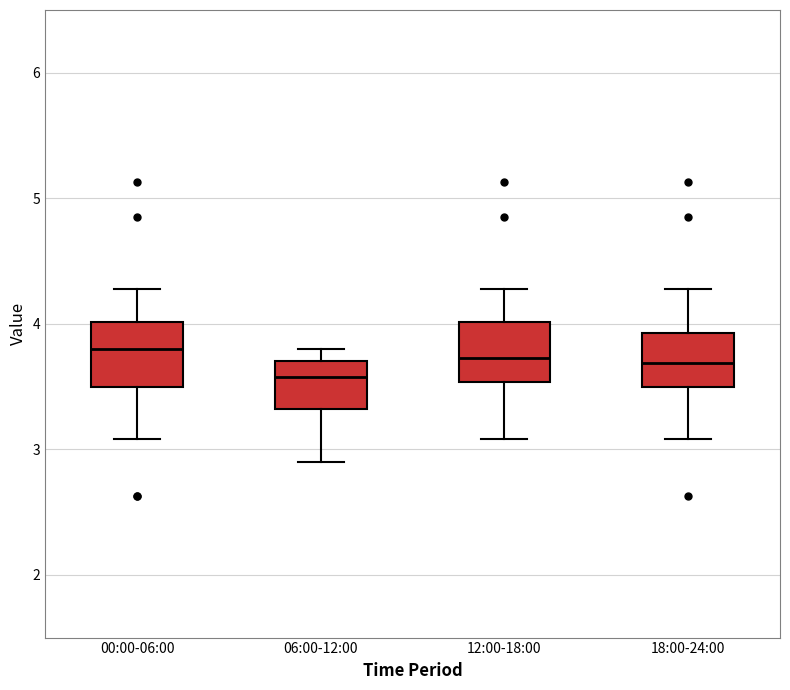

Where does the median line of the box for 00:00-06:00 sit on the y-axis? The values are not printed on the chart, so give them approximately, as read against the axis.

3.8